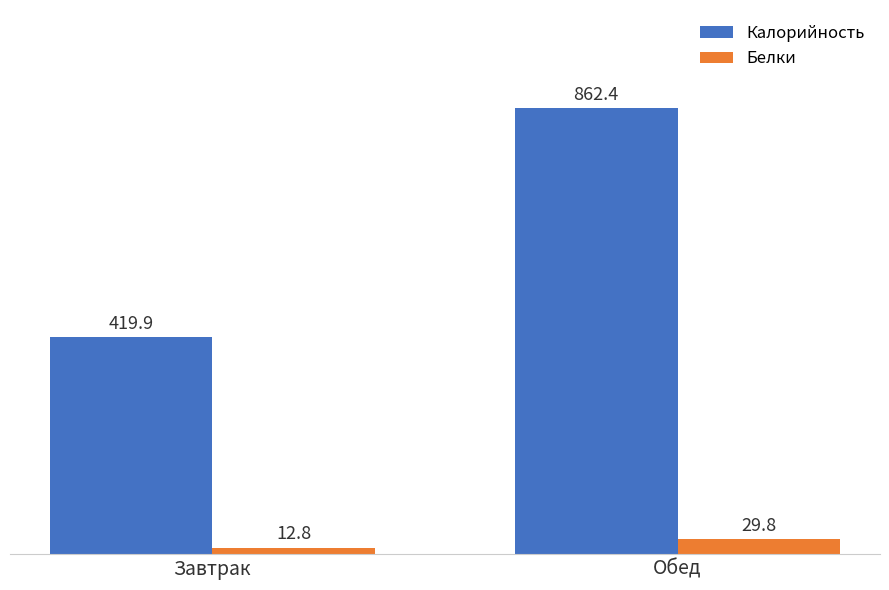

At which label does Калорийность first exceed 862?

Обед